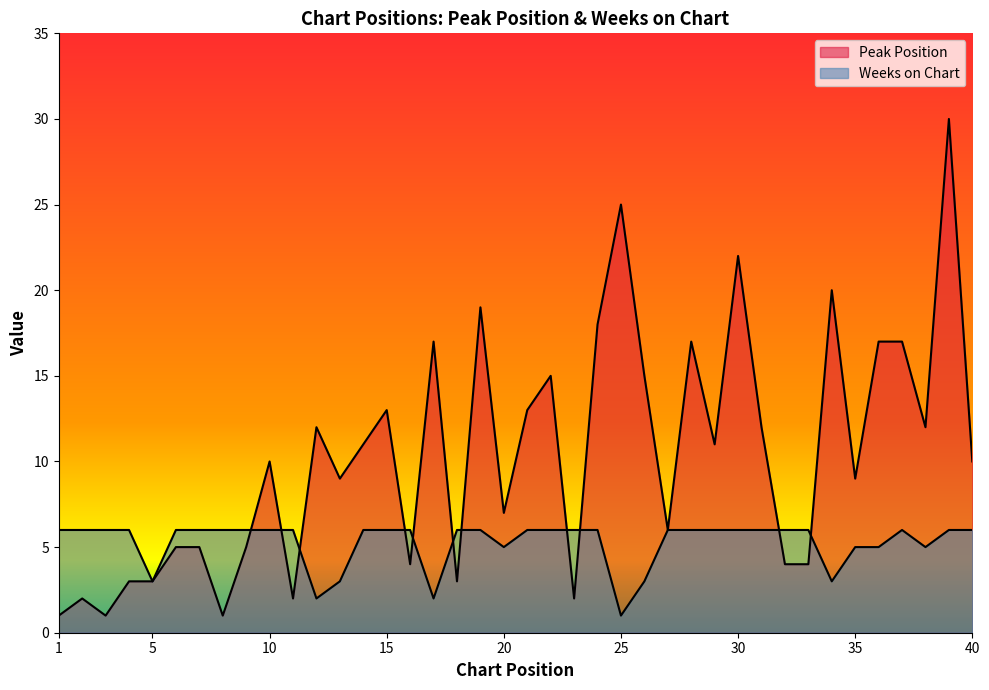

What is the spread (max minus min) of values at 19?

13